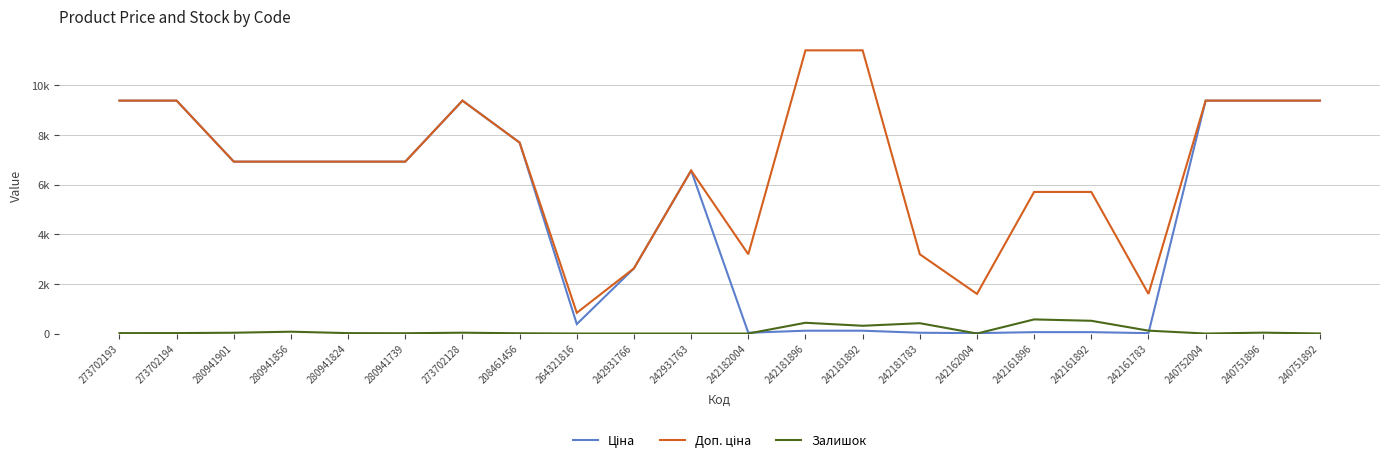

List the labels in order of Залишок value, largest first.

242161896, 242161892, 242181896, 242181783, 242181892, 242161783, 280941856, 240751896, 273702128, 280941901, 273702194, 273702193, 280941824, 280941739, 208461456, 240751892, 264321816, 242931766, 242931763, 242182004, 242162004, 240752004